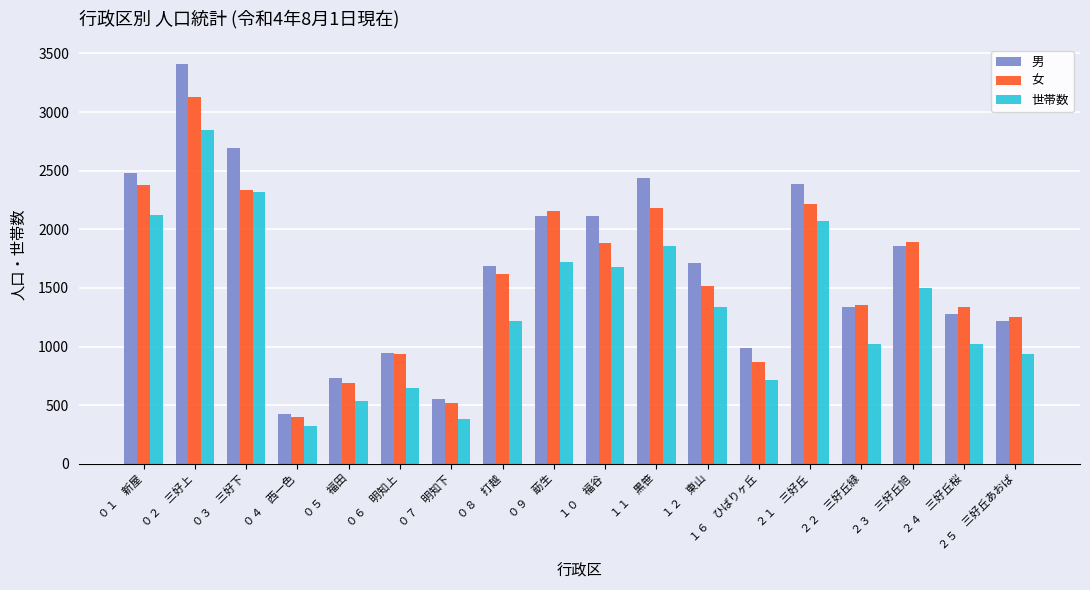

List the series in order of their overall mean, lowest first.

世帯数, 女, 男